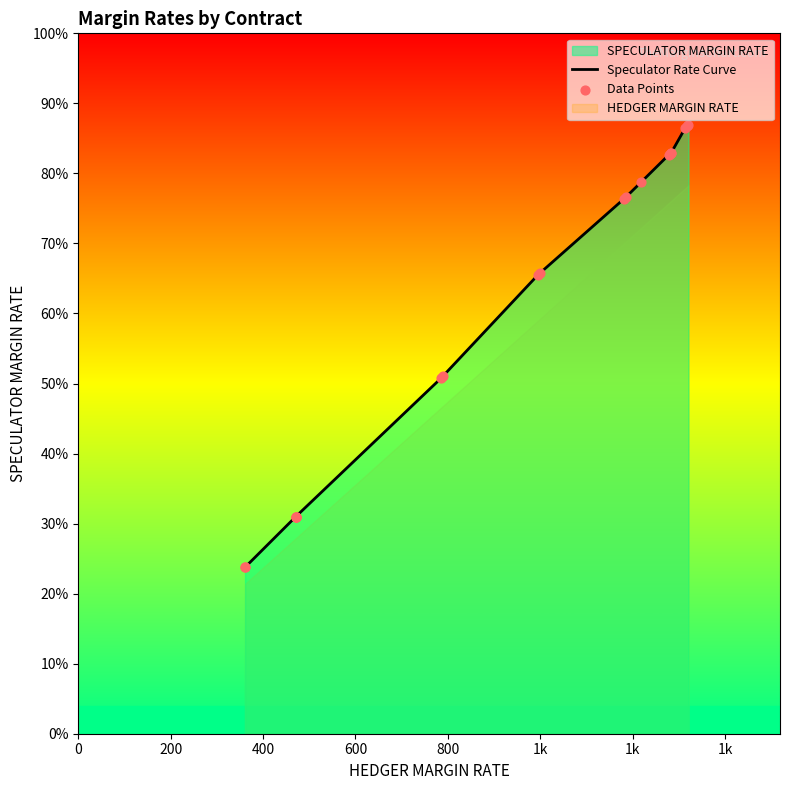

Which series has the largest total across all categories?

Speculator Rate Curve